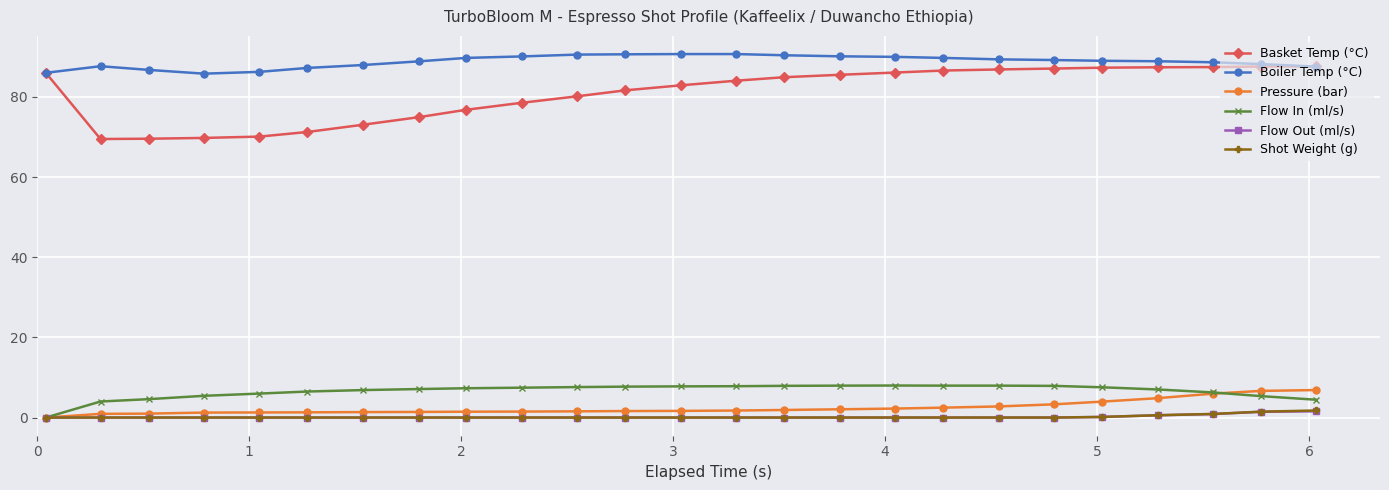

Which series has the largest total across all categories?

Boiler Temp (°C)